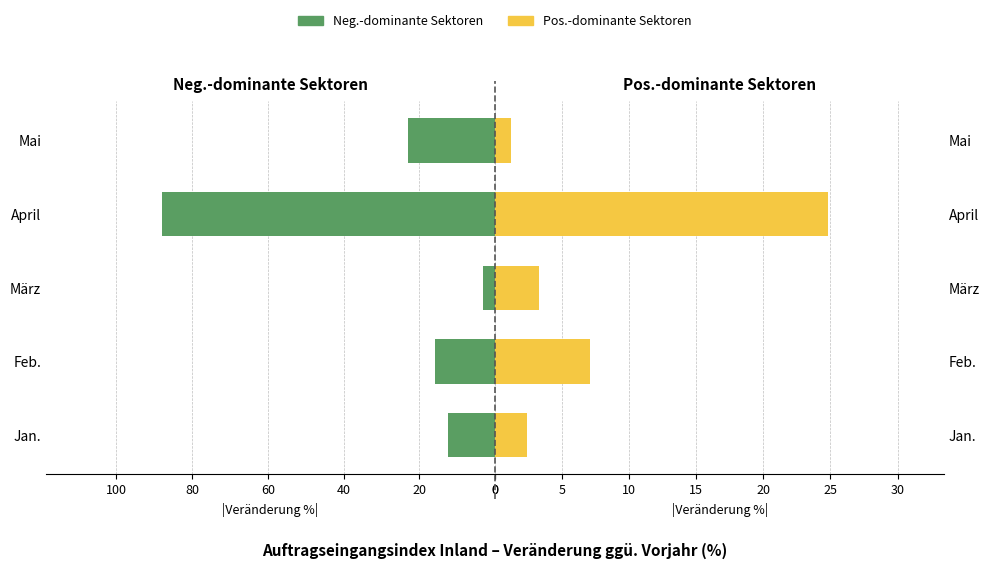

What is the value of the Positive-dominant sectors bar at the 4th from the left?

24.8